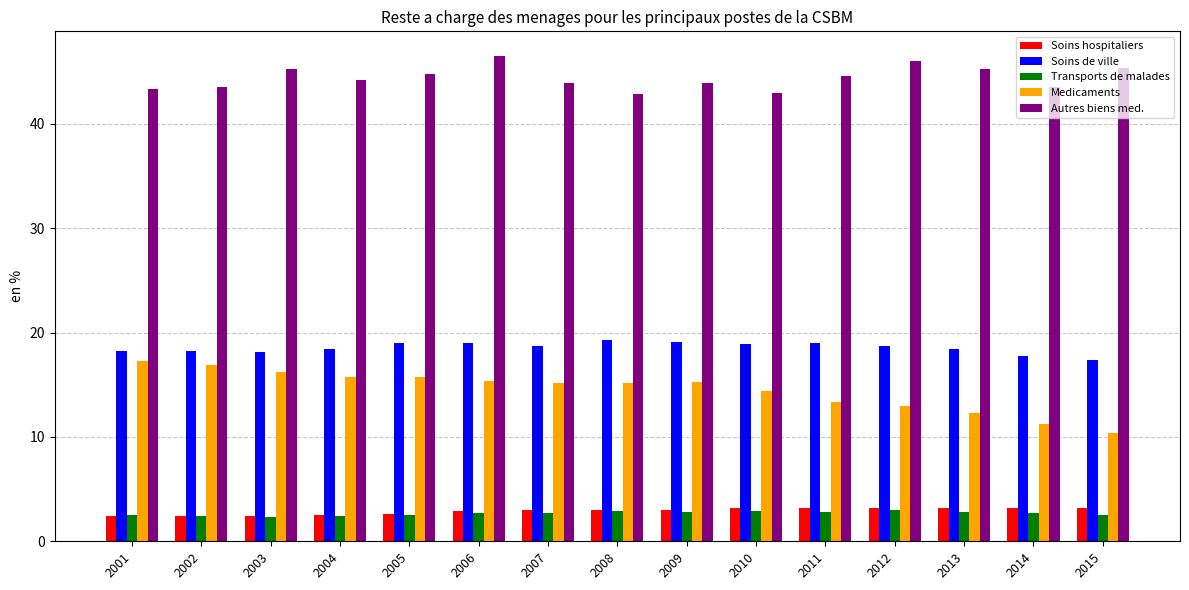

What is the highest value of the Medicaments series?

17.3